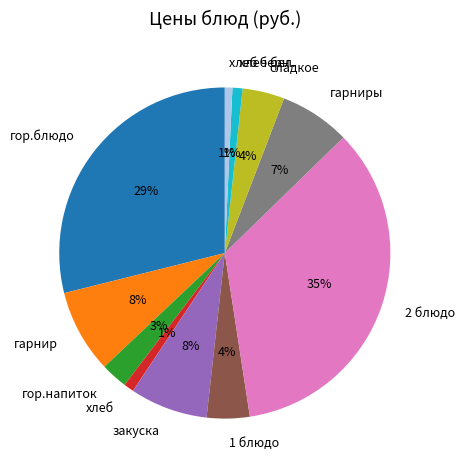

Which category has the biggest portion of the pie?

2 блюдо